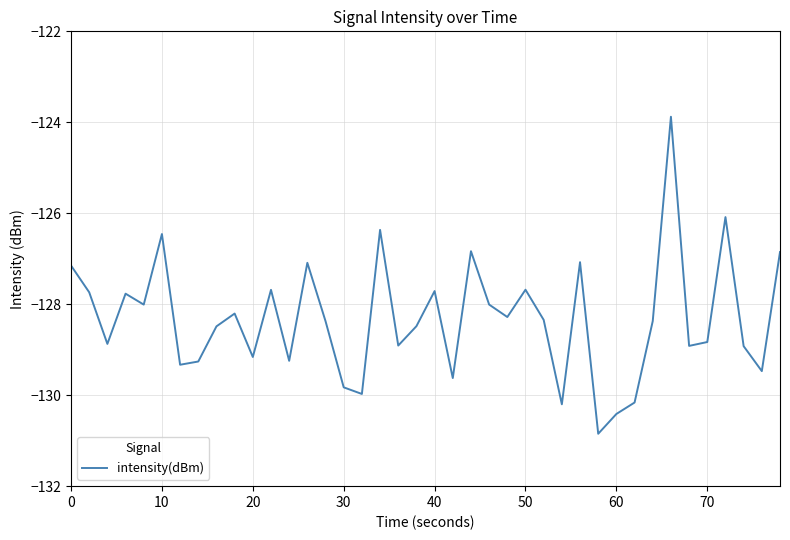

What is the maximum value shown in the chart?

-123.9